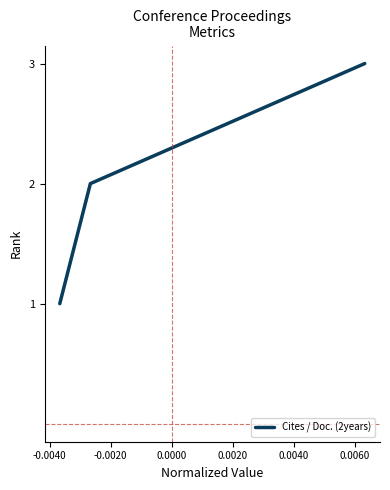

What is the maximum value shown in the chart?

3